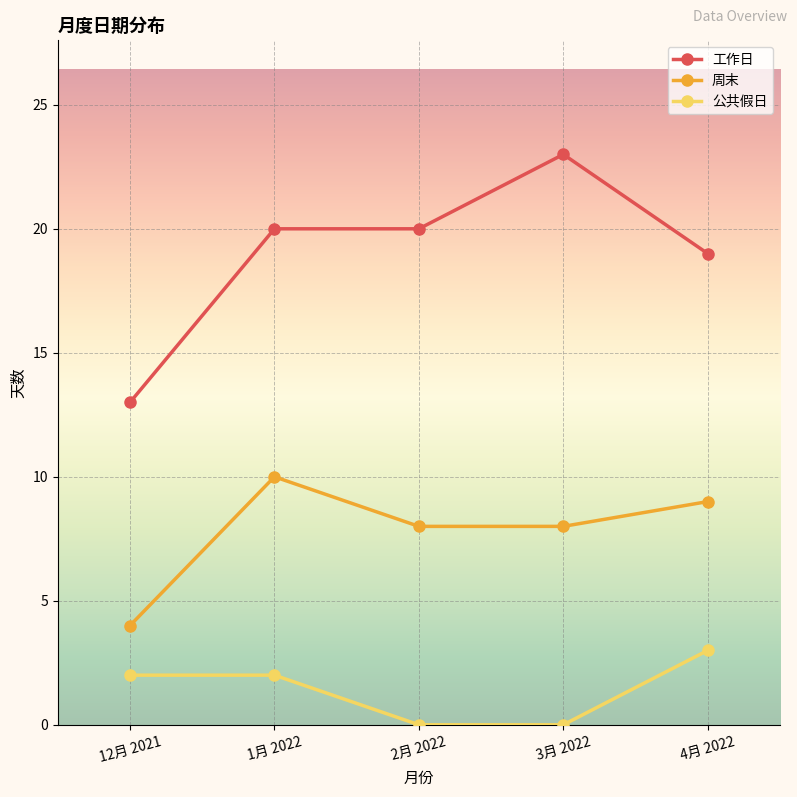

True or false: 工作日 and 公共假日 intersect in this chart.

False